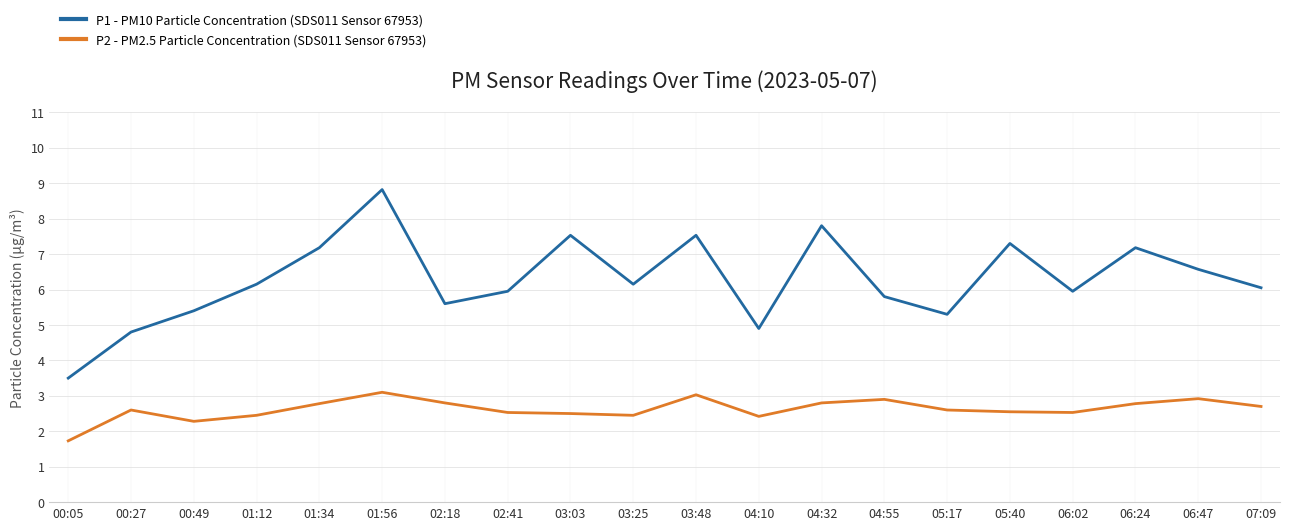

Rank the series at 03:03 from lowest to highest value.

P2 - PM2.5 Particle Concentration (SDS011 Sensor 67953), P1 - PM10 Particle Concentration (SDS011 Sensor 67953)